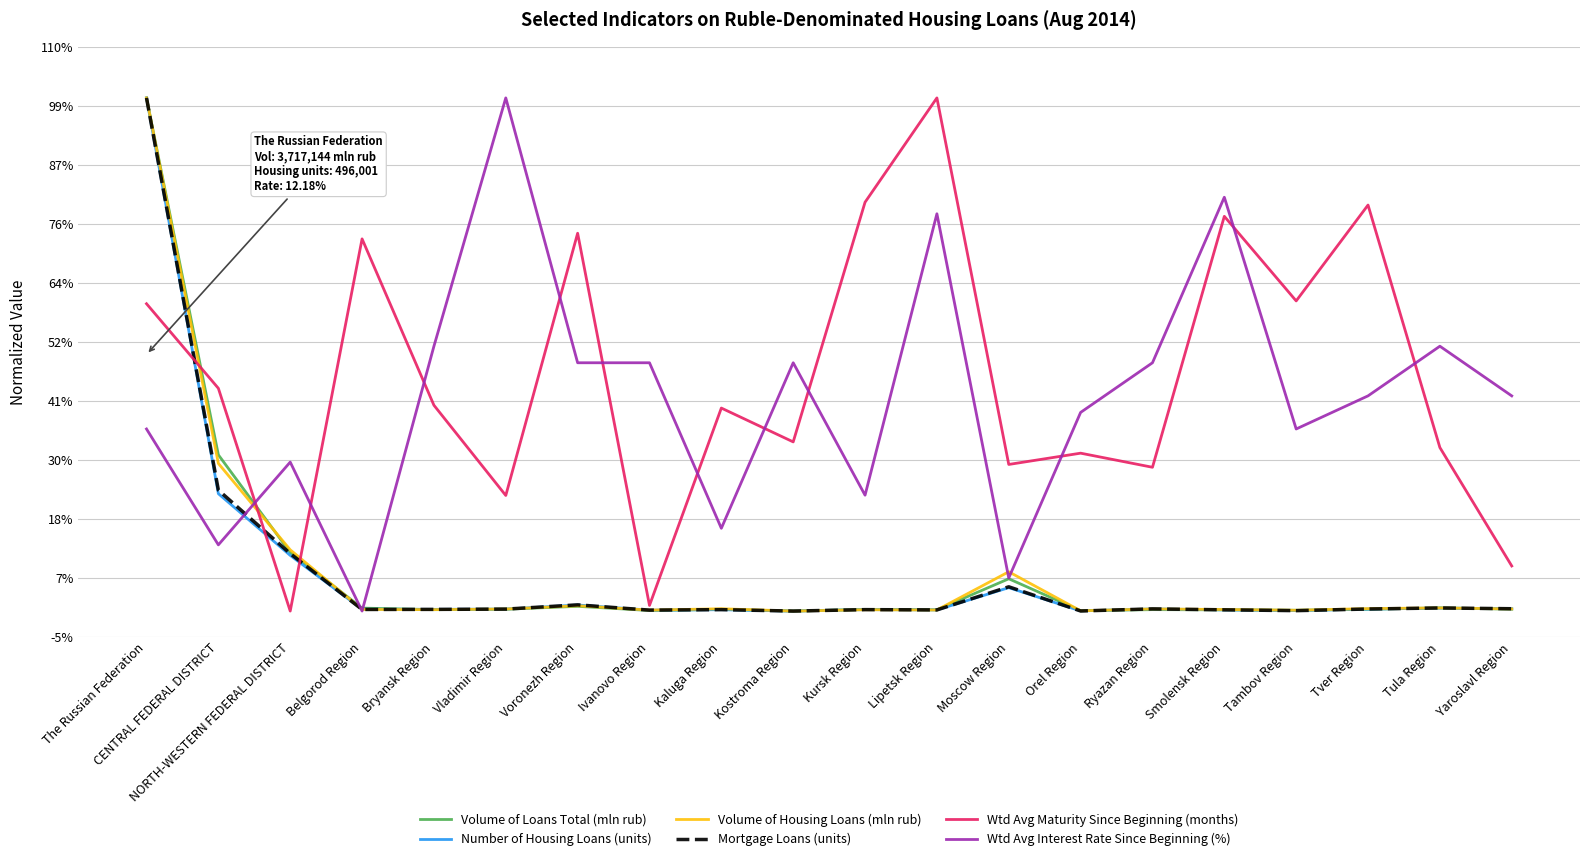

Is this an area chart (filled region under the line)?

No